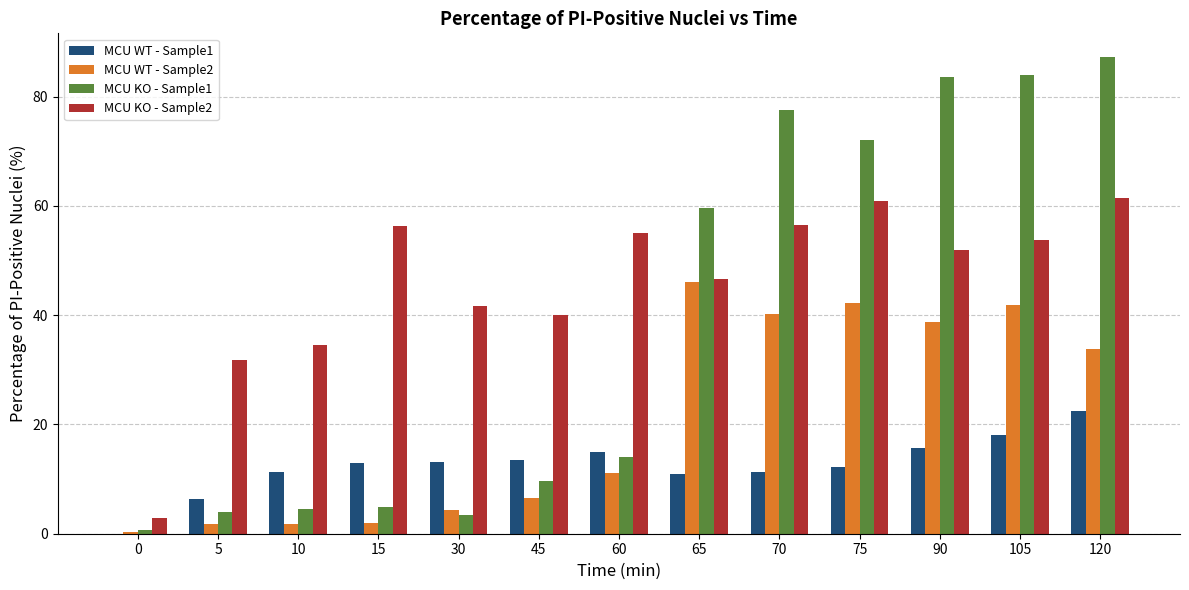

What is the average value of the MCU WT - Sample1 series?

12.5